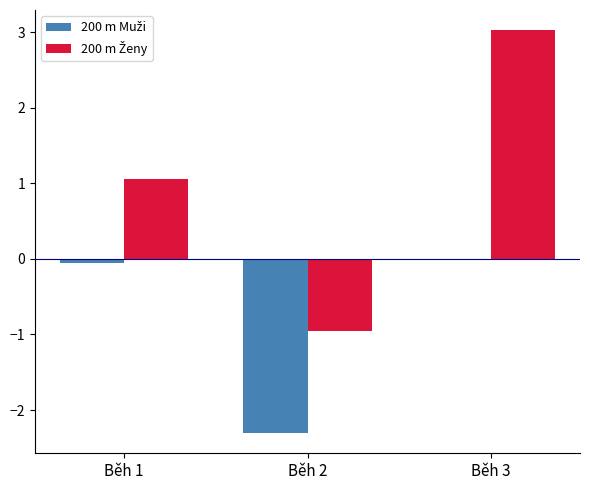

At which category does the chart reach its peak across all series?

Běh 3